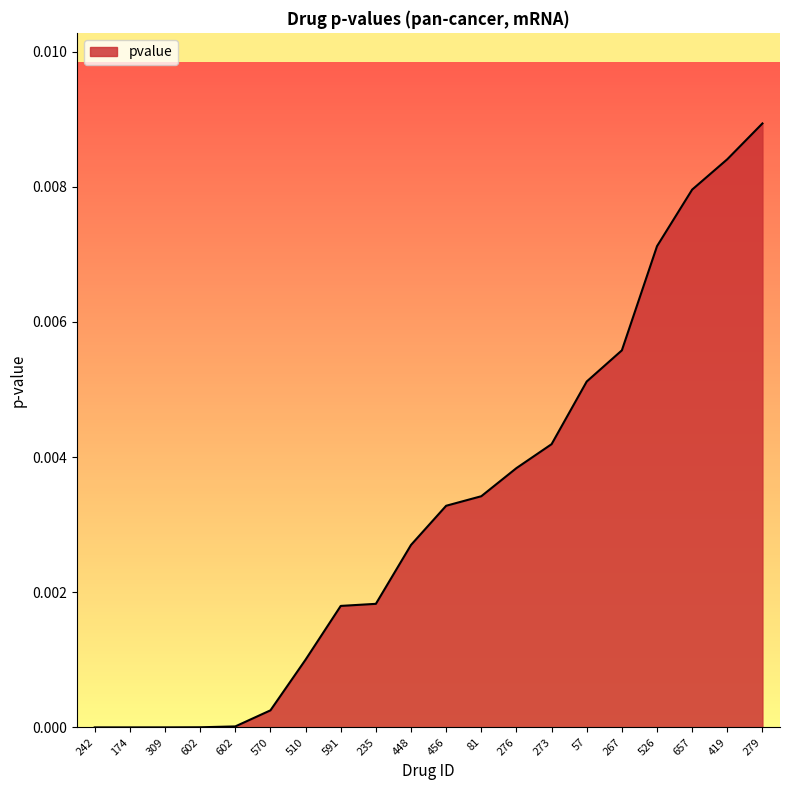

List the labels in order of value, smallest first.

242, 174, 309, 602, 602, 570, 510, 591, 235, 448, 456, 81, 276, 273, 57, 267, 526, 657, 419, 279